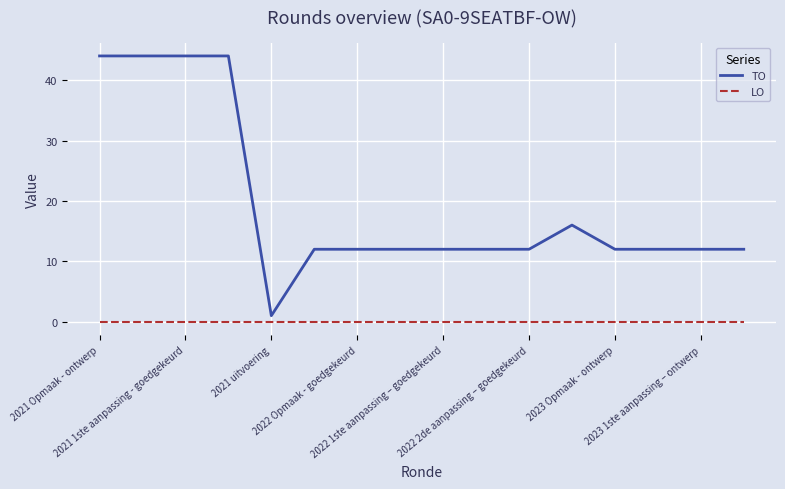

What is the greatest value displayed?

44